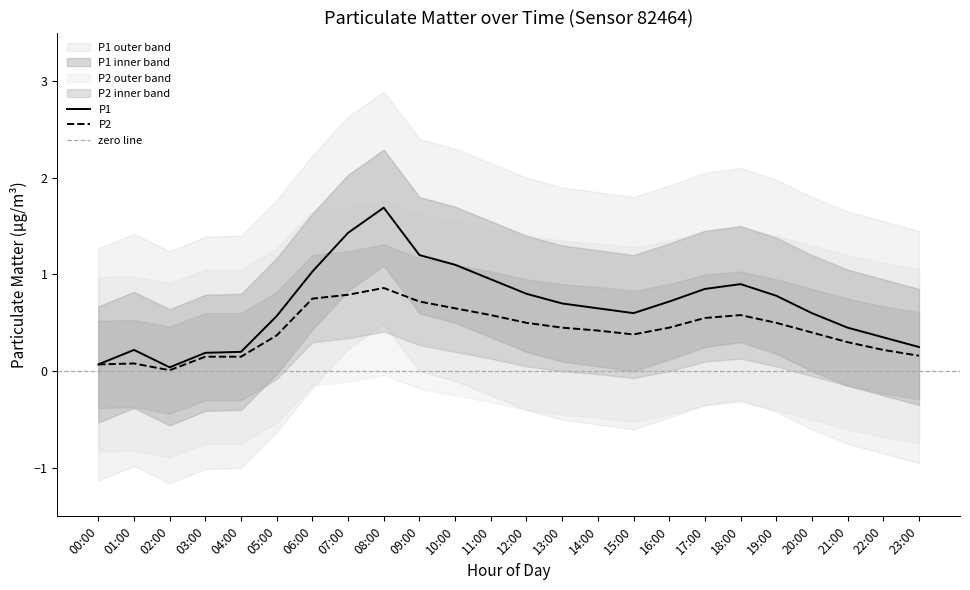

At which category is the sum across all series the highest?

08:00